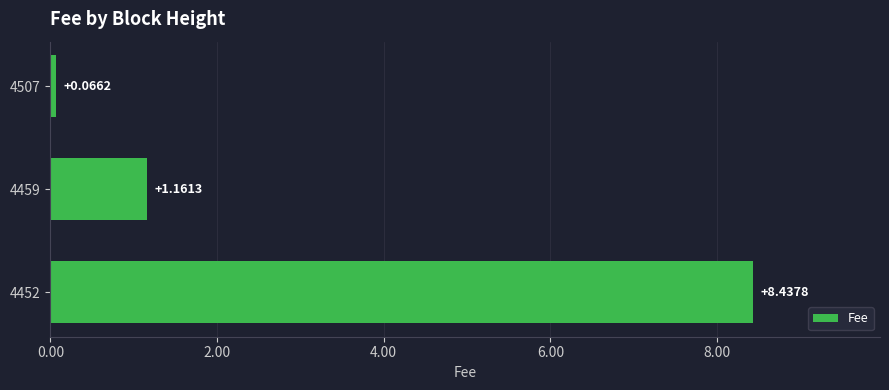

List the labels in order of value, largest first.

4452, 4459, 4507